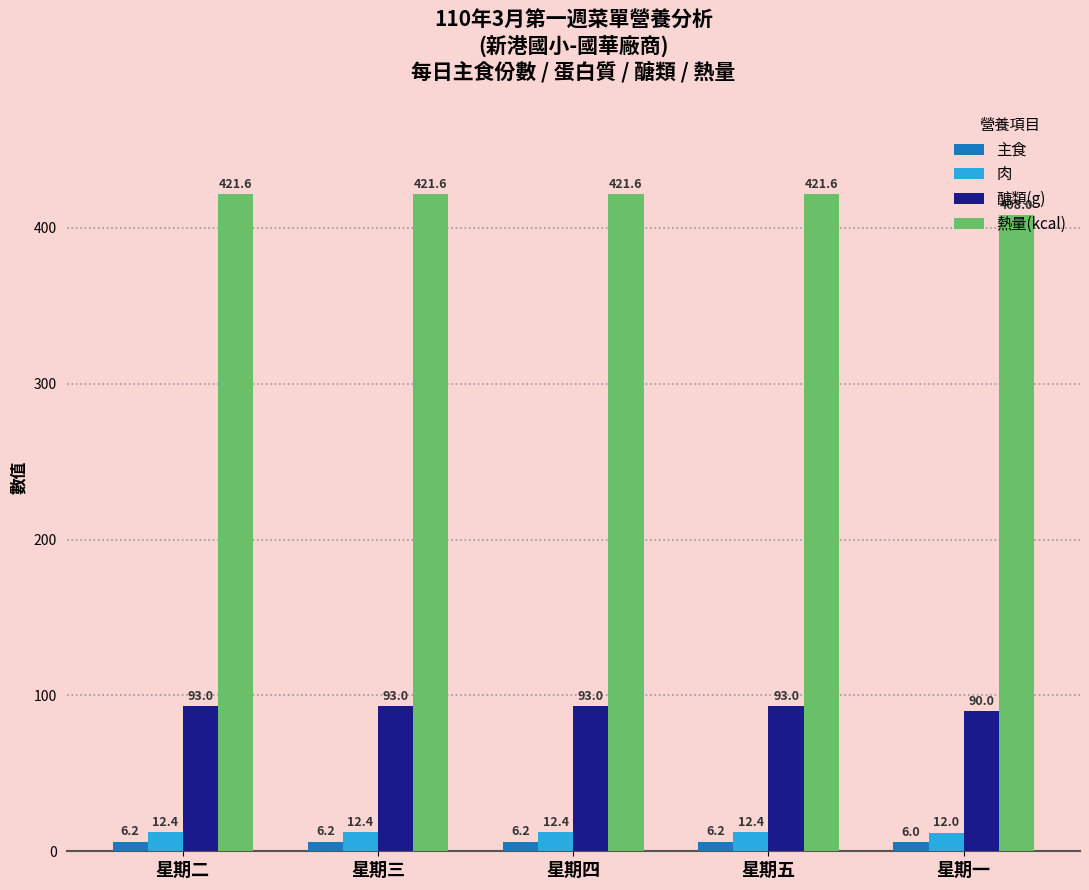

What is the label of the 5th bar from the left?

星期一